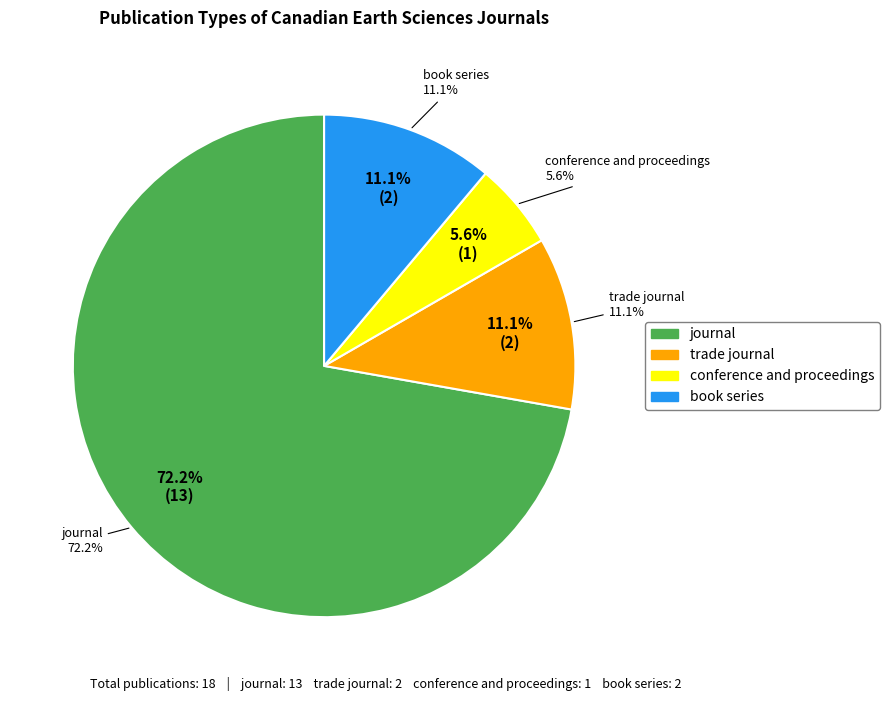

Is it true that journal is 62% of the pie?

False